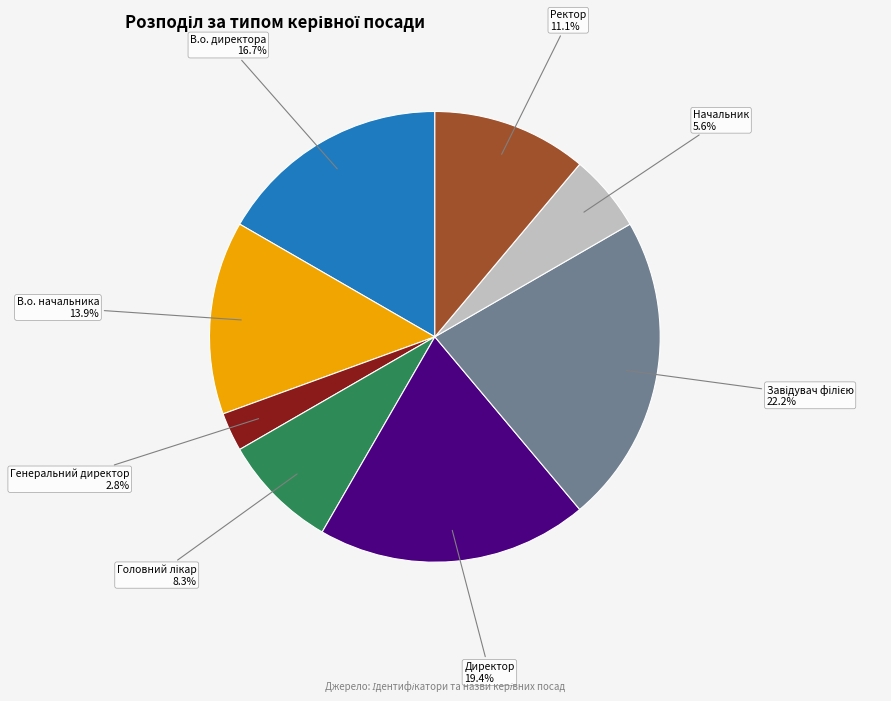

The В.о. директора slice represents 27% of the pie. True or false?

False